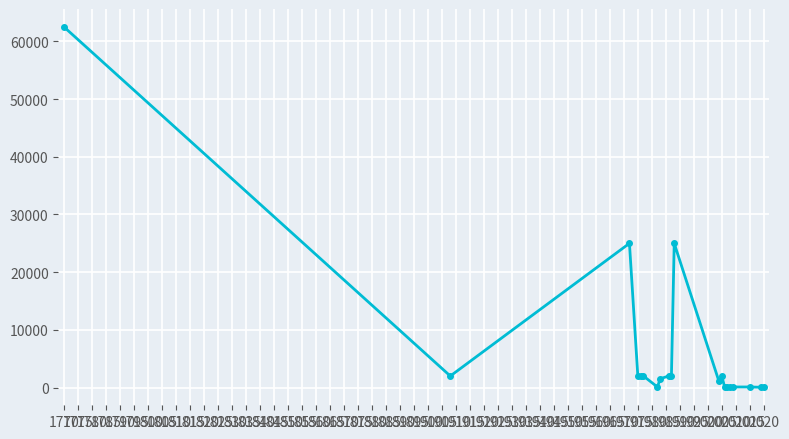

True or false: there are more than 0 points higher than both neighbors.

True